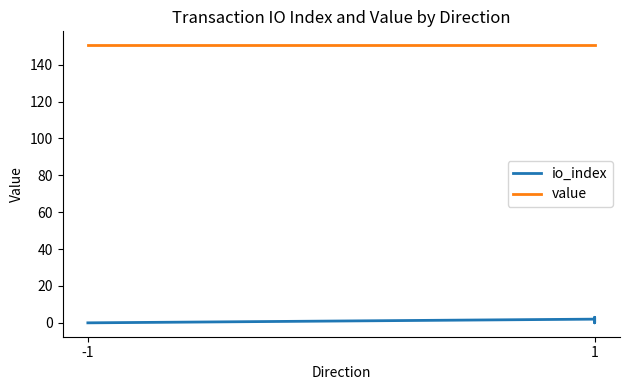

True or false: io_index has a value of 0.0 at -1.

True